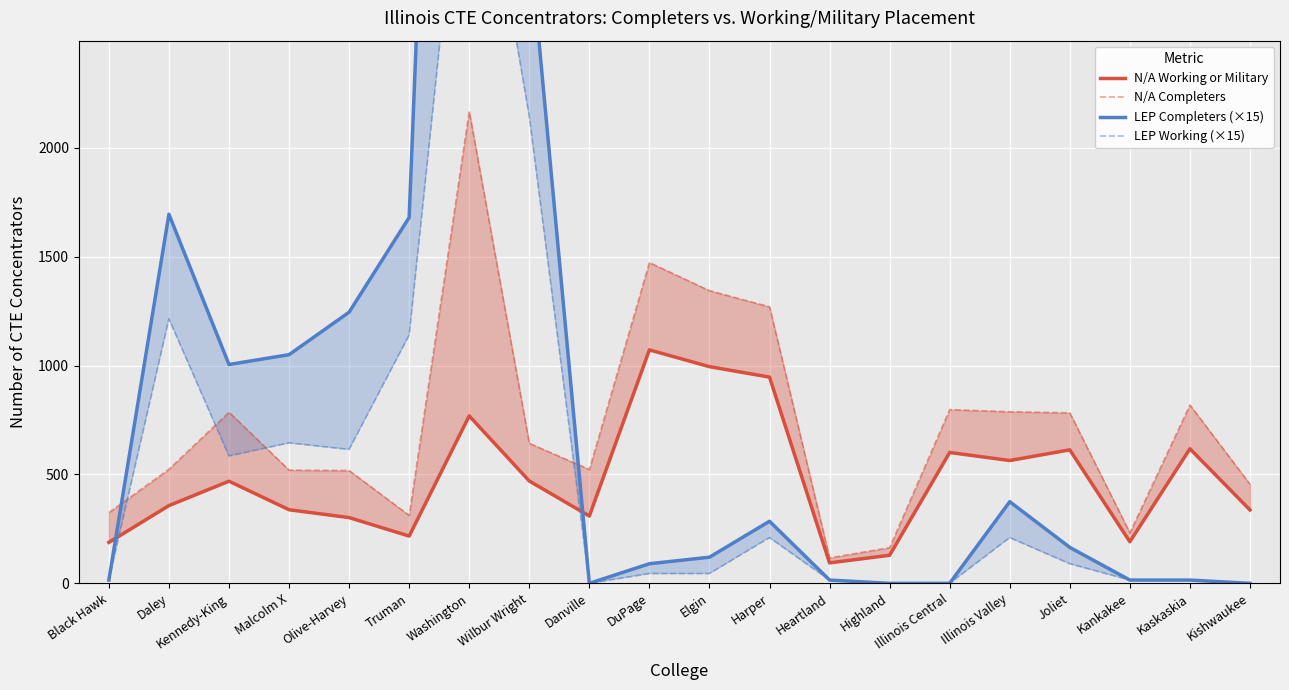

True or false: N/A Working or Military and N/A Completers cross at least once.

False